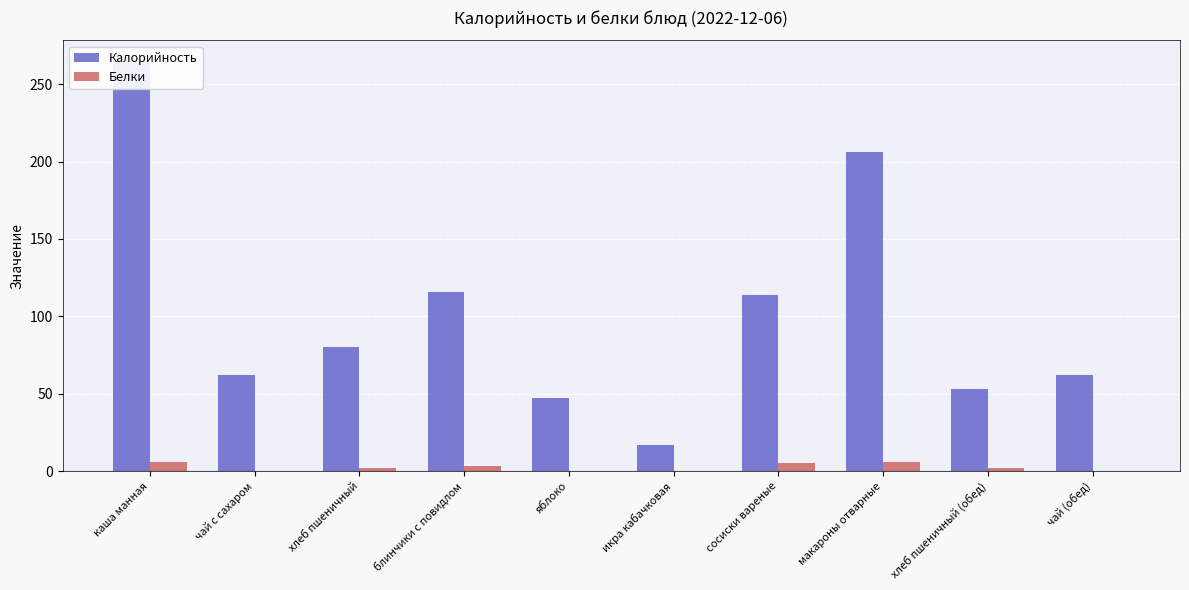

What are all the series names shown in the legend?

Калорийность, Белки